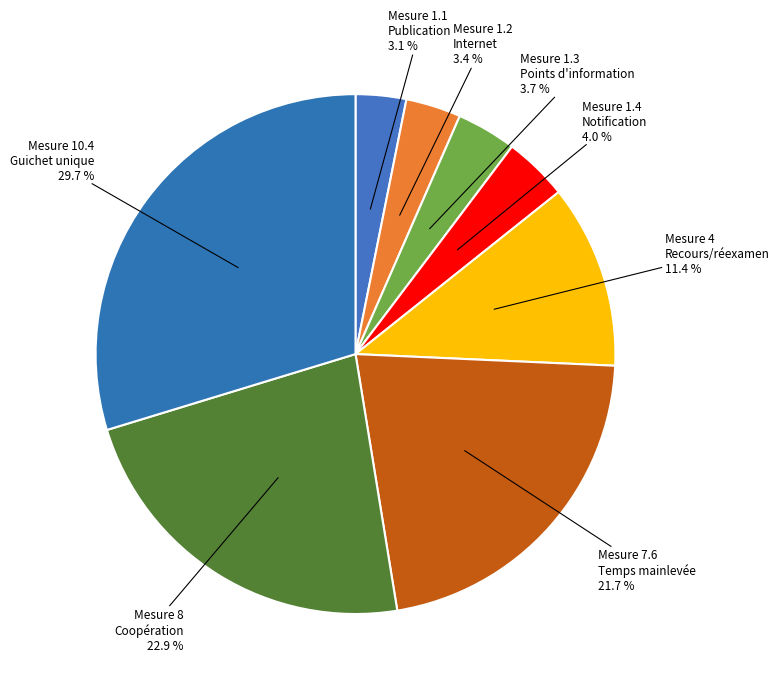

Between Mesure 7.6 Temps mainlevée and Mesure 1.3 Points d'information, which is larger?

Mesure 7.6 Temps mainlevée